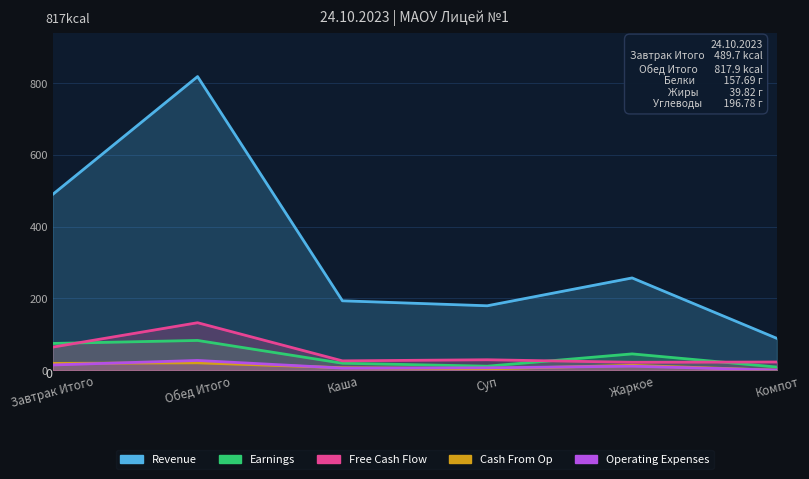

What position from the left is Компот?

6